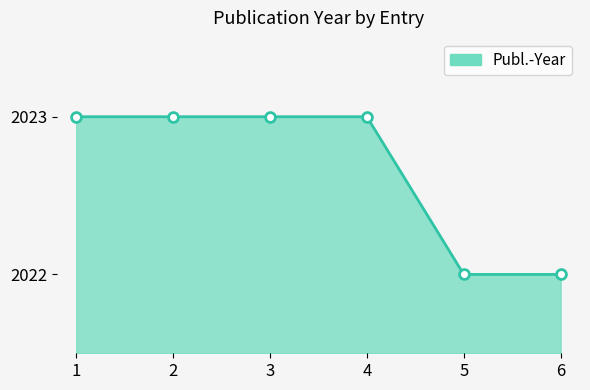

What is the ratio of the value at 3 to the value at 1?

1.0